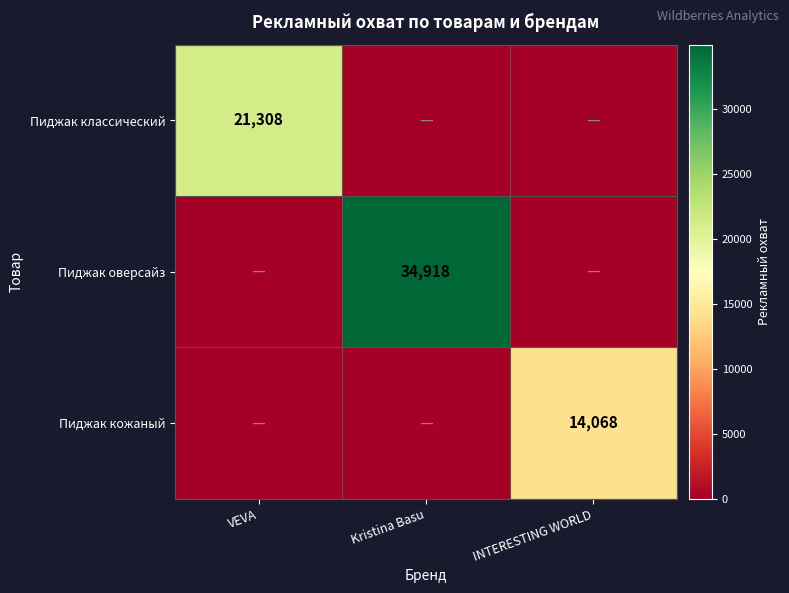

True or false: Пиджак классический has a value of 36276 at VEVA.

False